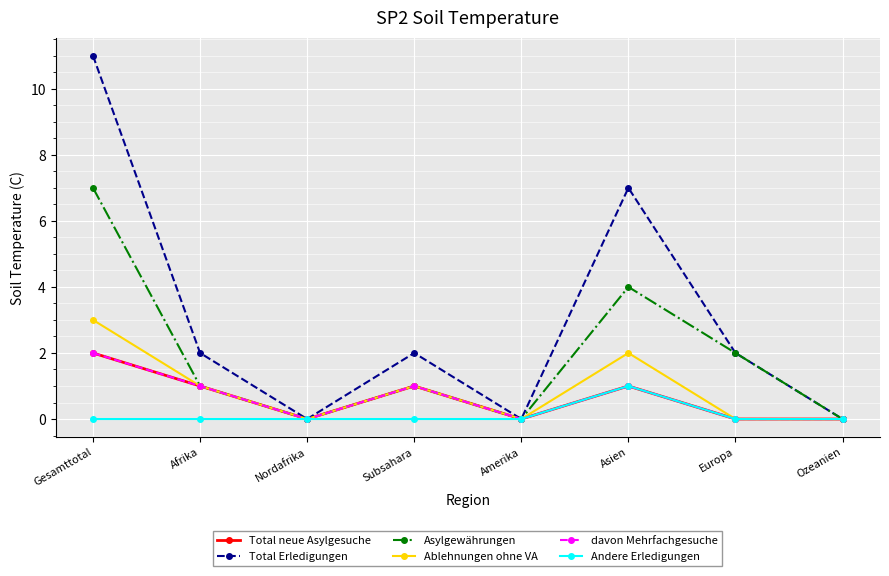

What position from the right is Gesamttotal?

8